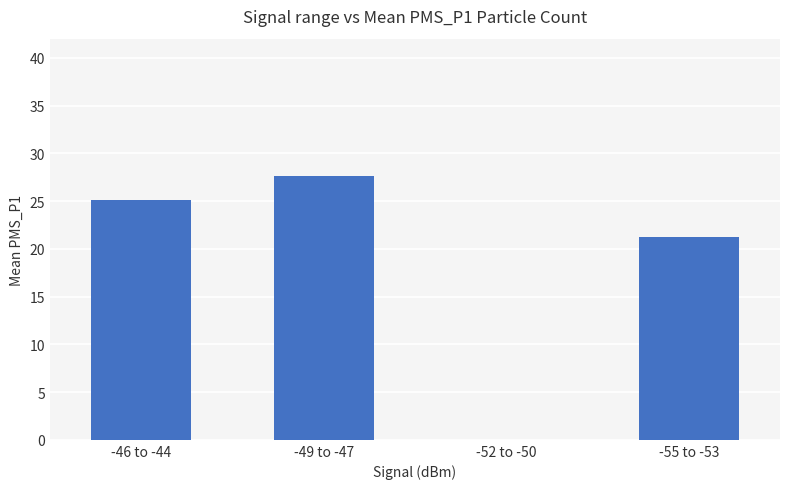

What is the sum of the values at -55 to -53 and -46 to -44?

46.4